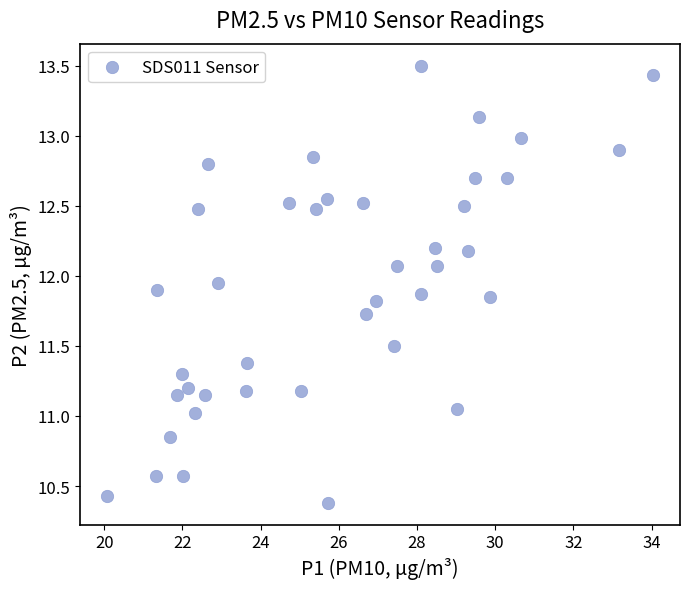

What is the range of Y values (max minus min)?

3.1